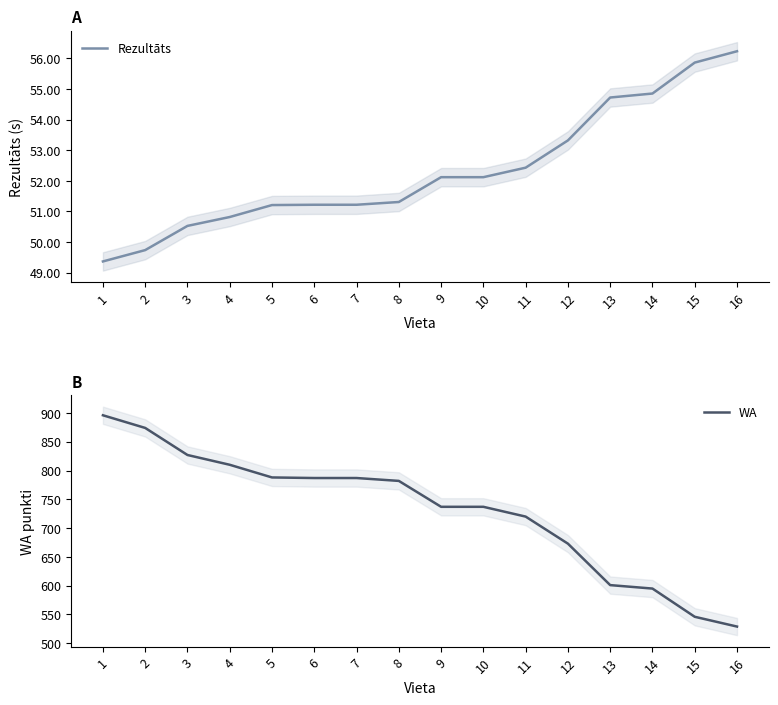

What is the minimum value for Rezultāts?

49.4